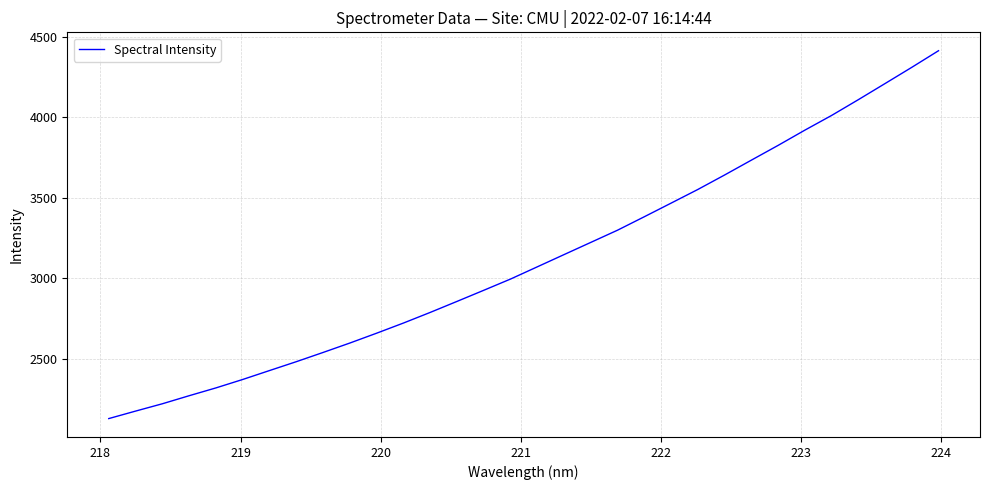

What is the minimum value shown in the chart?

2131.4